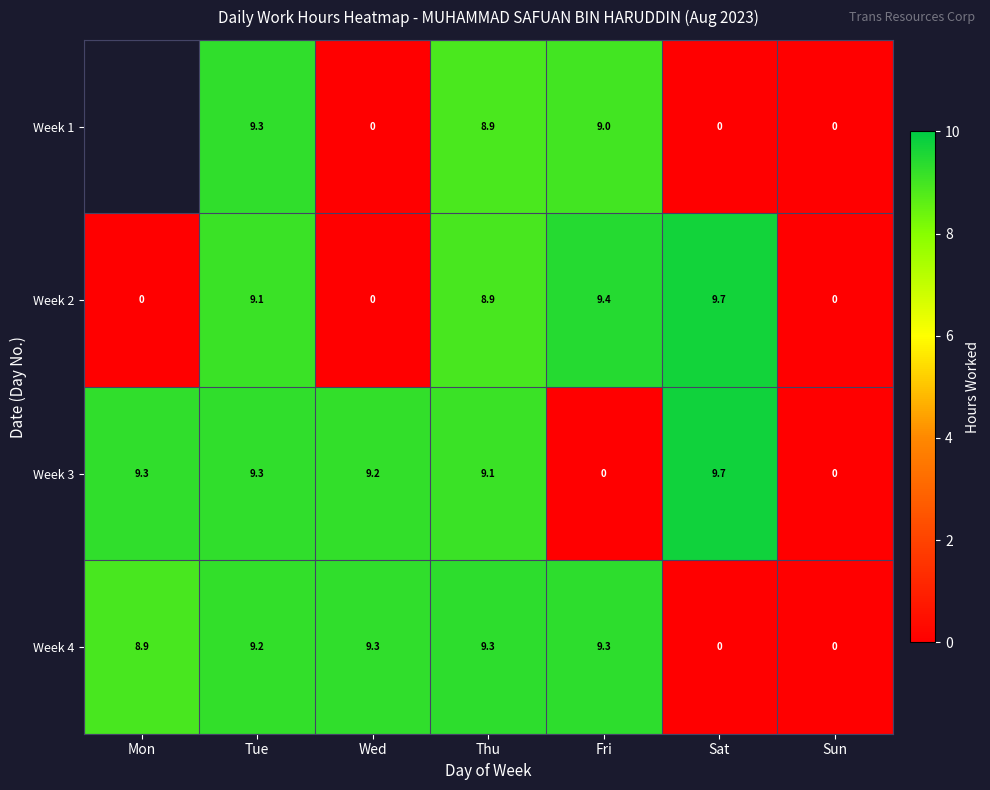

The value of Week 4 at Sat is 0.0. True or false?

True